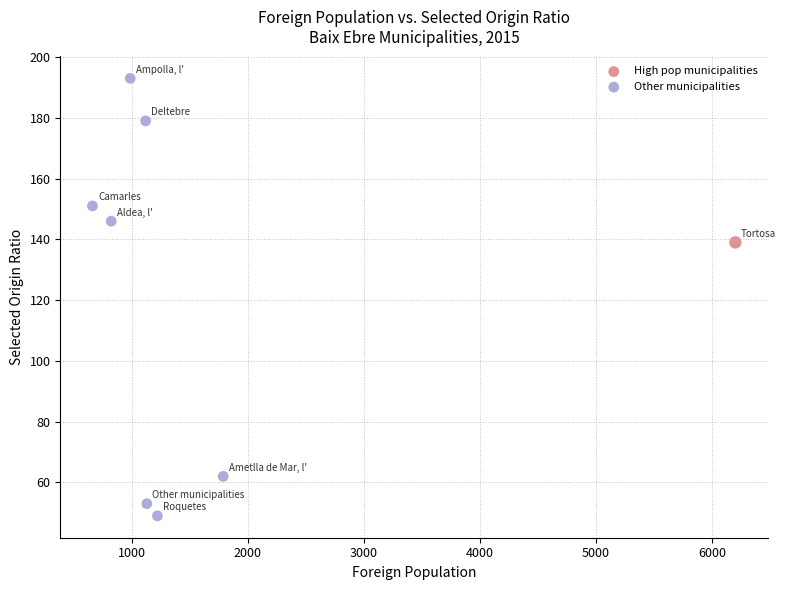

What Y value in the scatter plot is closest to 121?

139